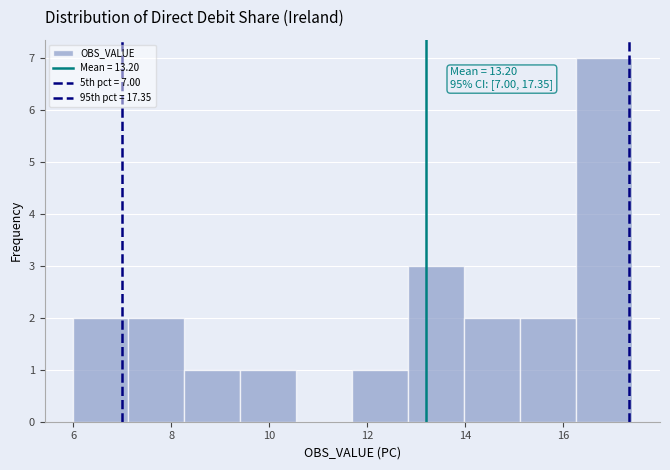

Which range on the x-axis has the tallest bar?

16.2 to 17.4